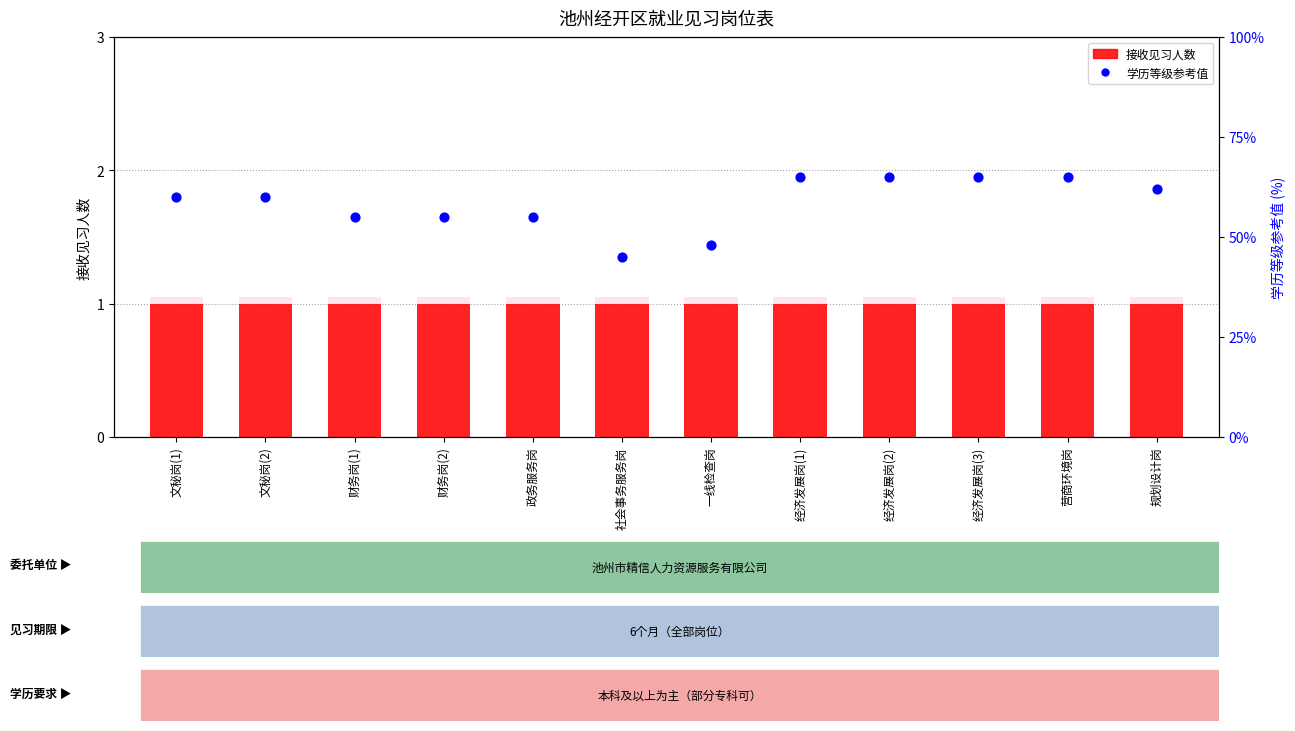

At how many categories does at least one series exceed 38?

12